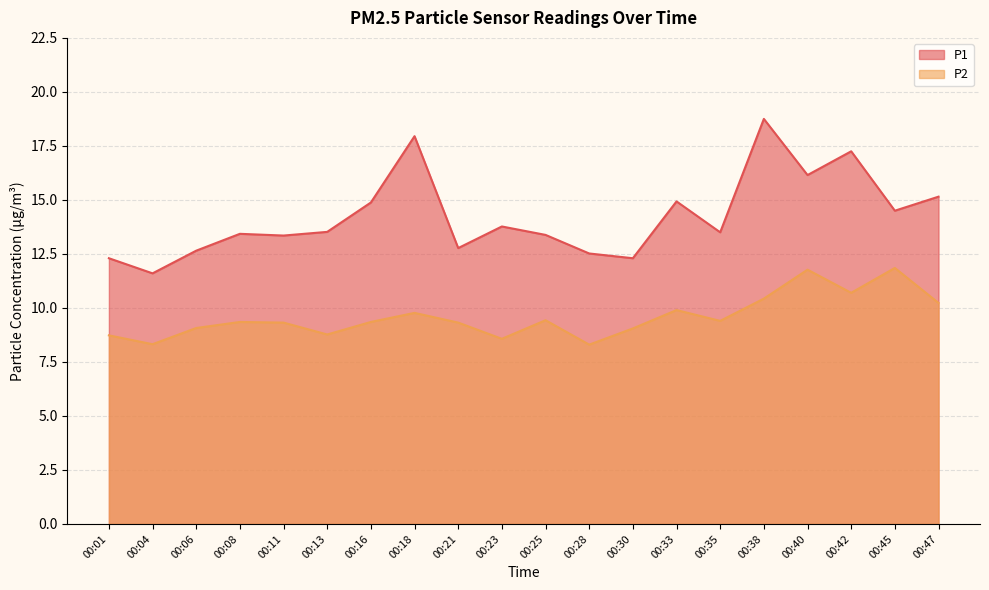

What is the value of the P2 point at the 4th from the left?

9.3